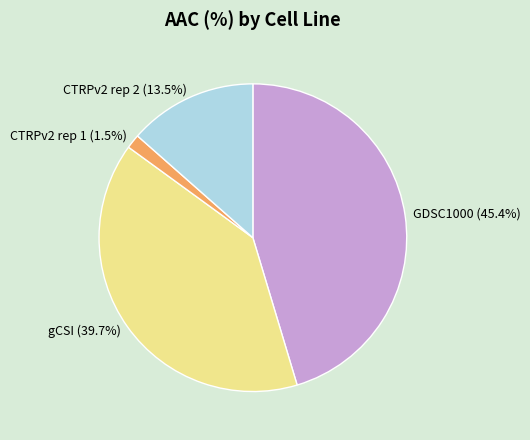

To the nearest percent, what is the difference between the largest and smallest slice percentages?

44%